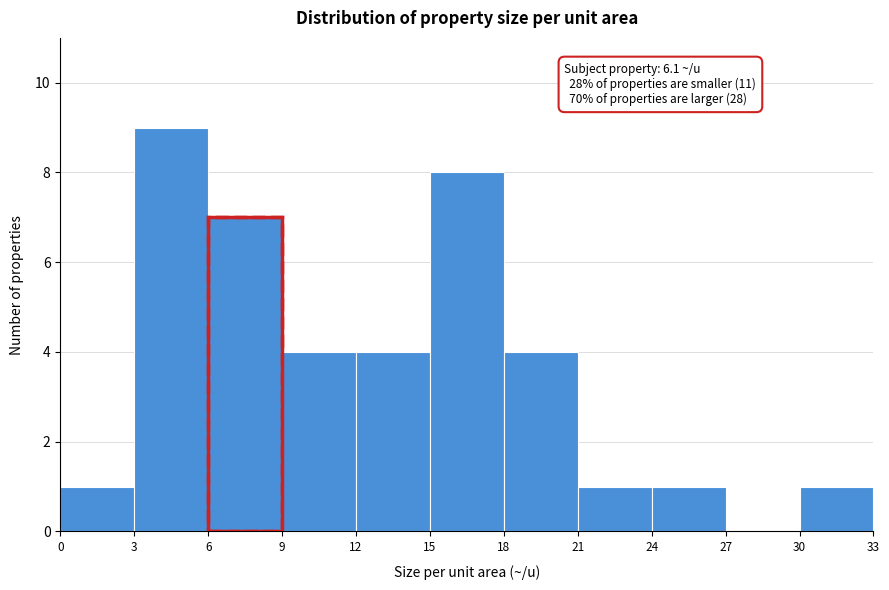

Over which range of the x-axis is the bar tallest?

3 to 6